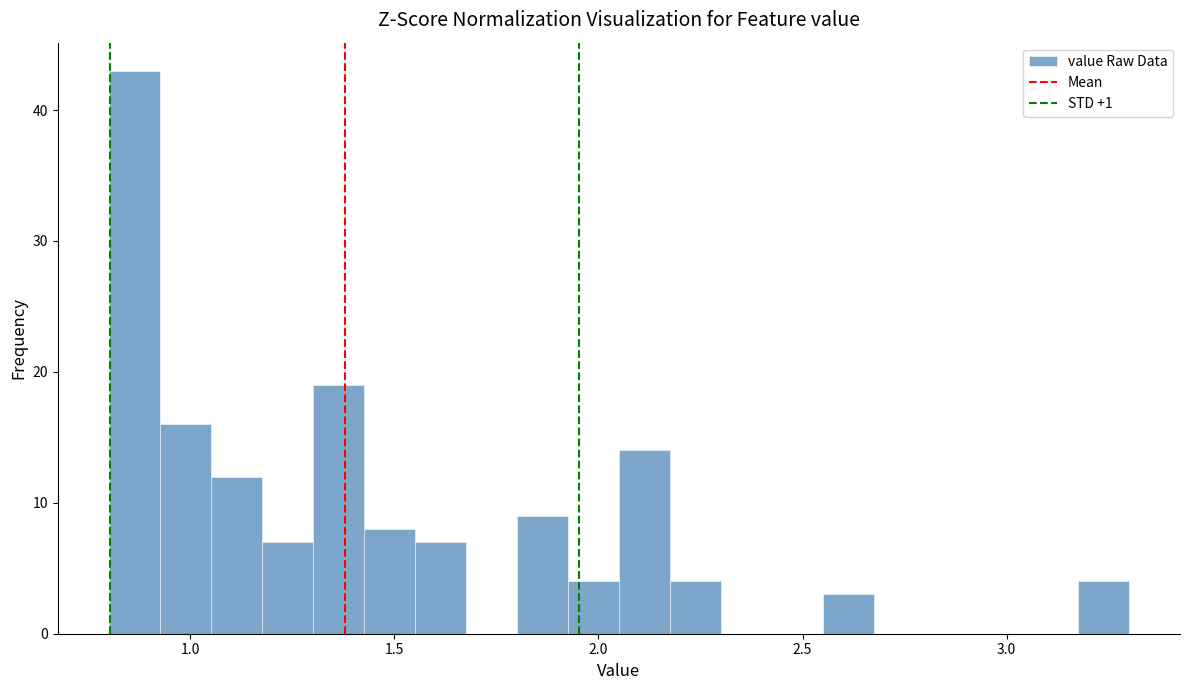

Around what value on the x-axis is the tallest bar? Give the approximate position of its centre, as read against the axis.

0.85